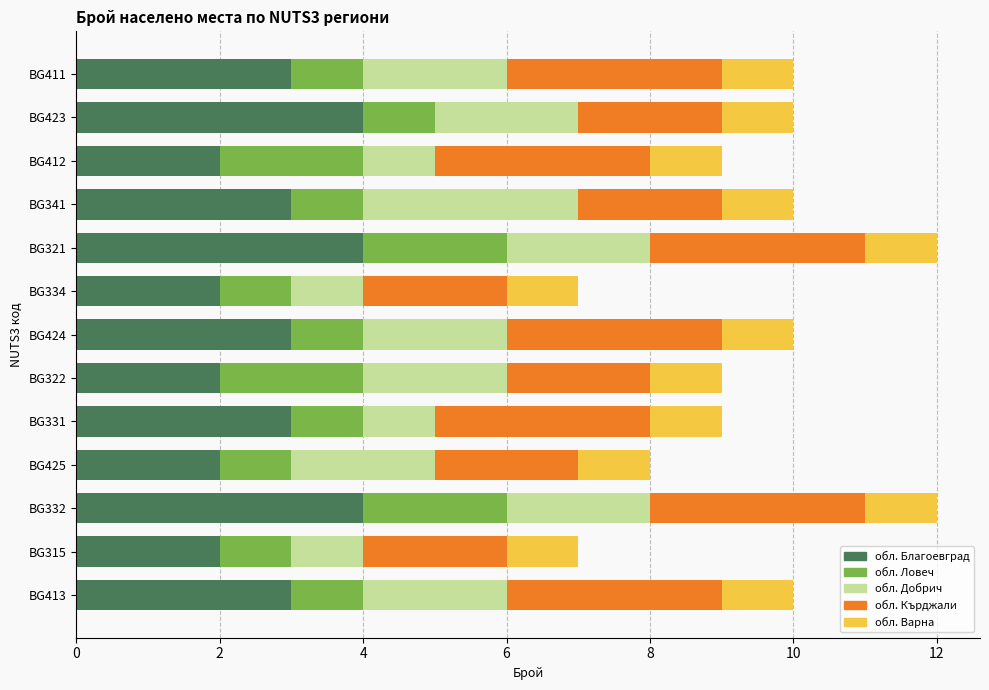

What is the total value across all series at BG425?

8